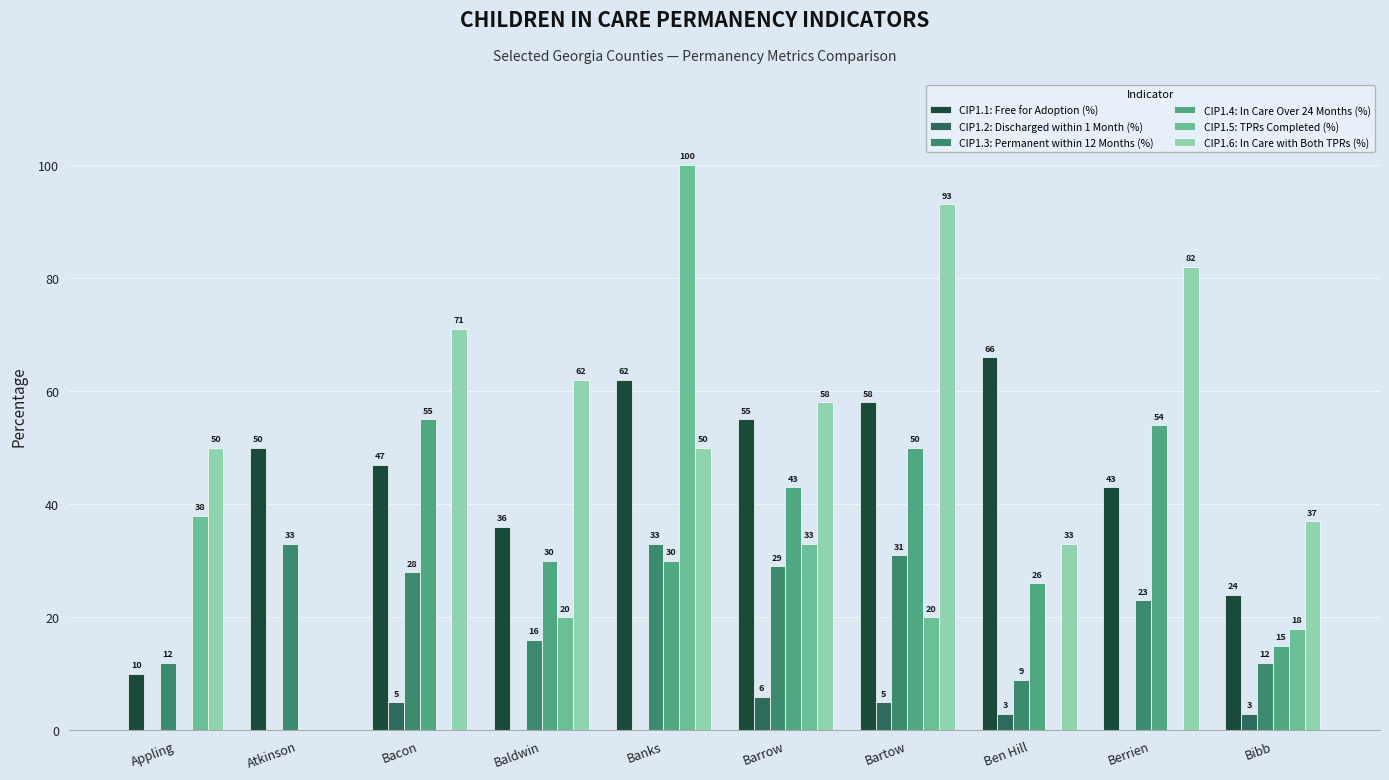

Count the number of categories in the chart.

10